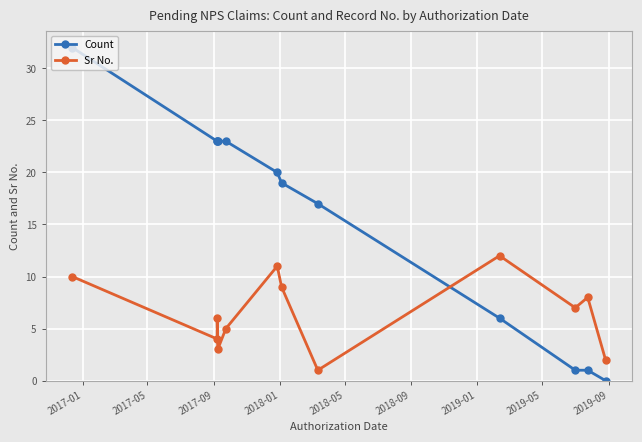

How many distinct data groups are displayed?

2